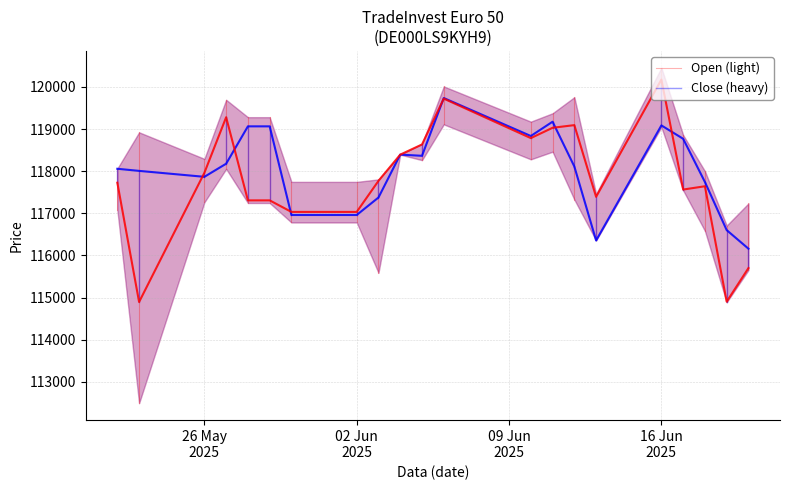

Is it true that Open equals 185049 at 02 Jun
2025?

False